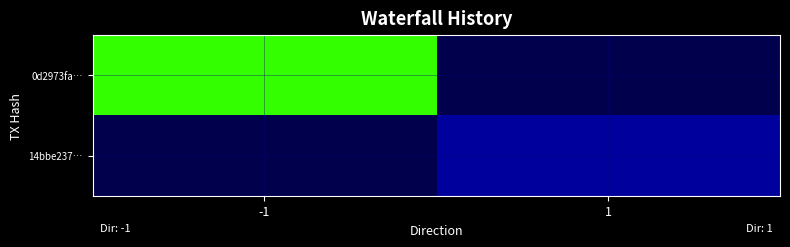

Reading right to left, extract all data points from this chart.

0d2973fa…: 1=0	-1=8
14bbe237…: 1=1	-1=0